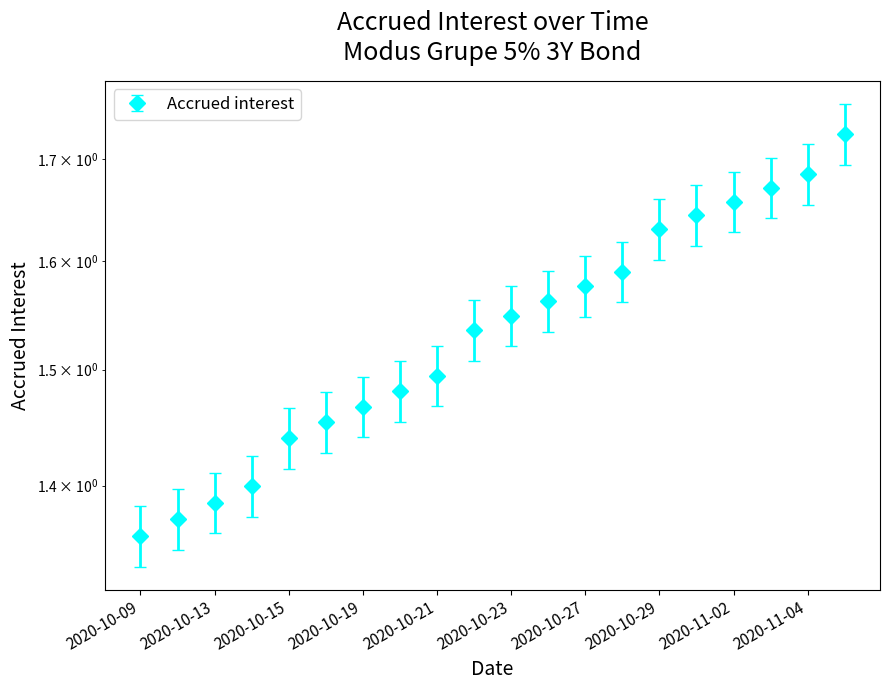

What is the difference between the maximum and minimum values?

0.4